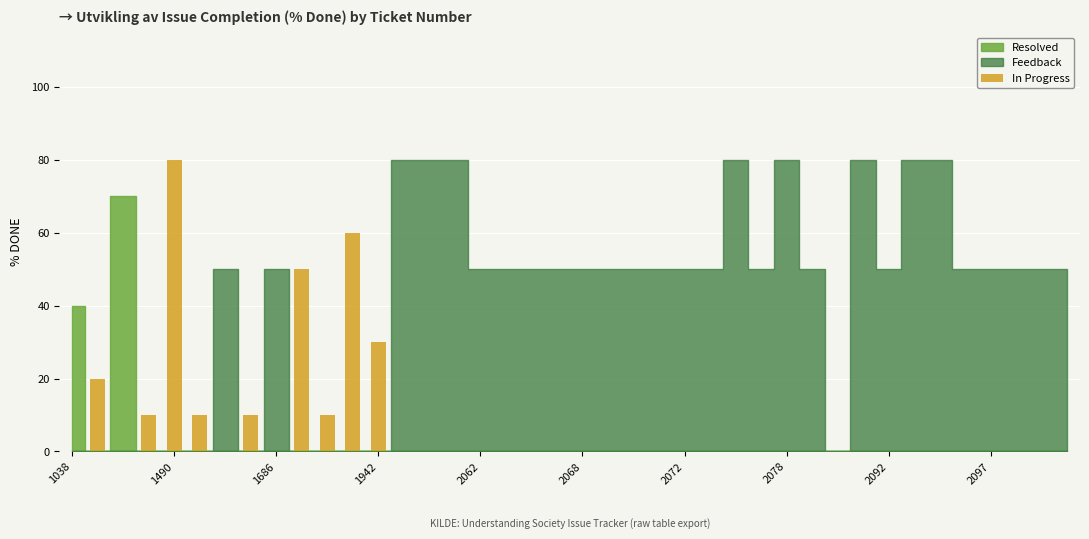

What is the greatest value displayed?

80